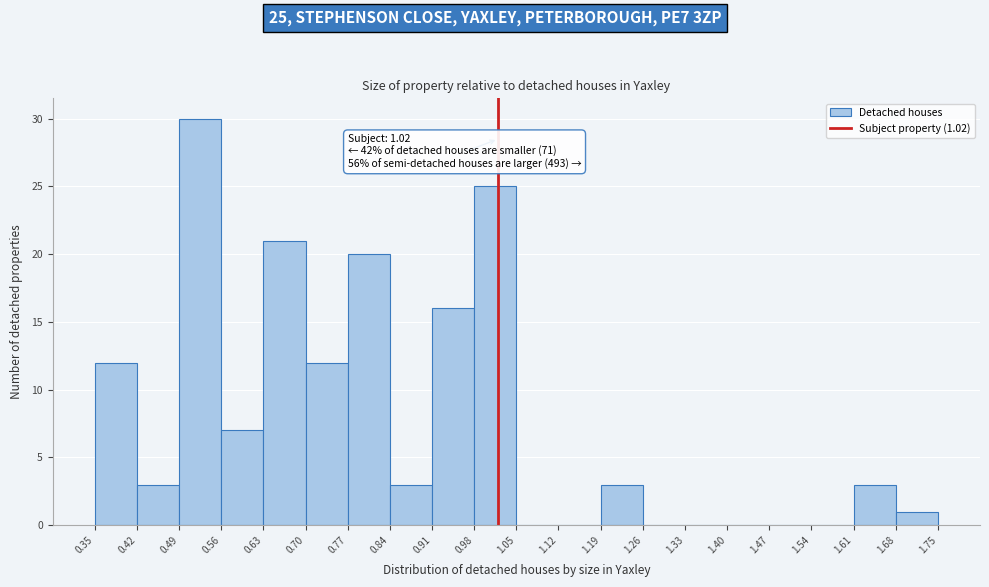

Which range on the x-axis has the tallest bar?

0.49 to 0.56